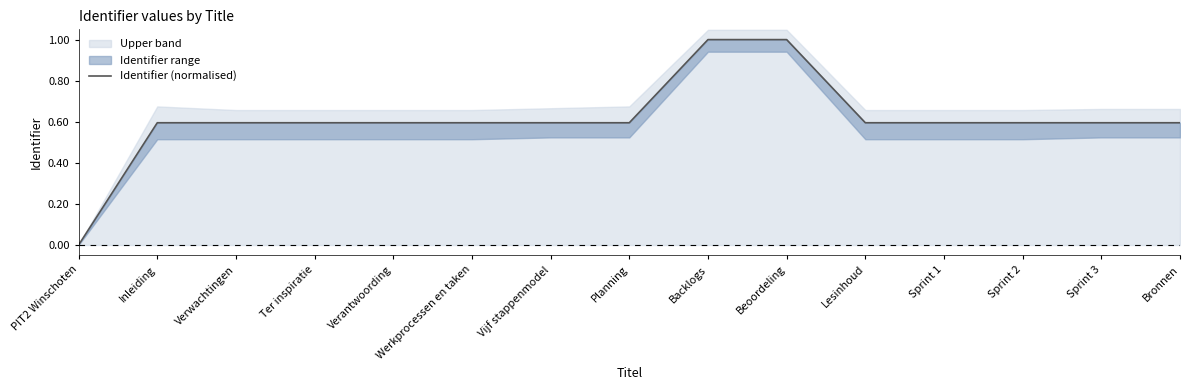

What is the label of the 11th point from the right?

Verantwoording